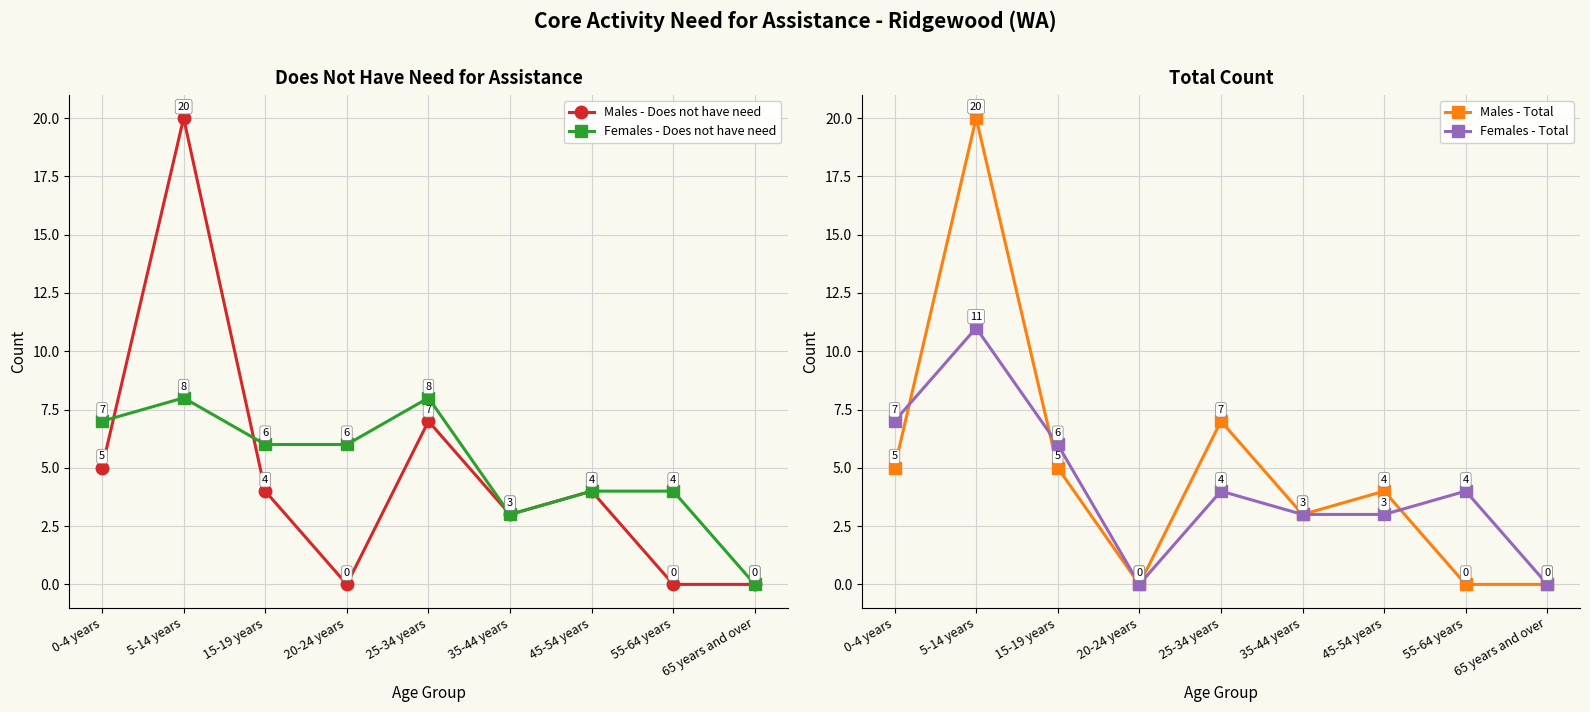

Which series has the widest spread of values?

Males - Does not have need